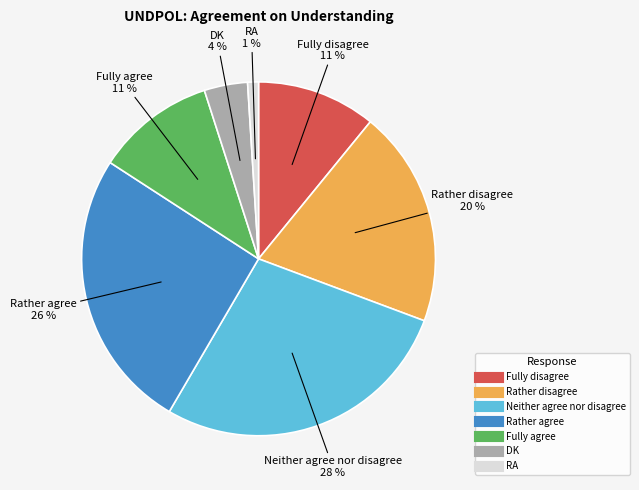

Which has a higher value, Fully agree or Neither agree nor disagree?

Neither agree nor disagree